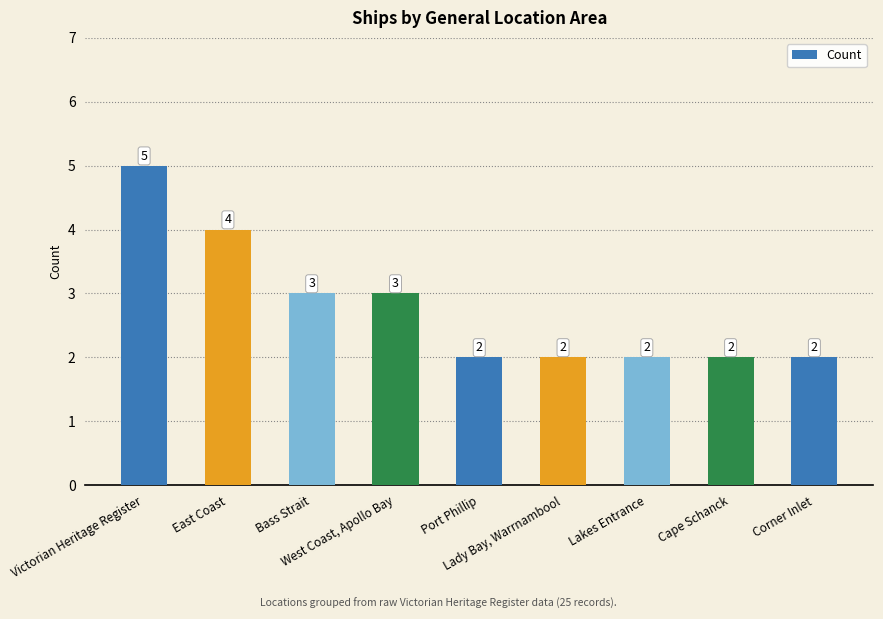

What is the average value?

3